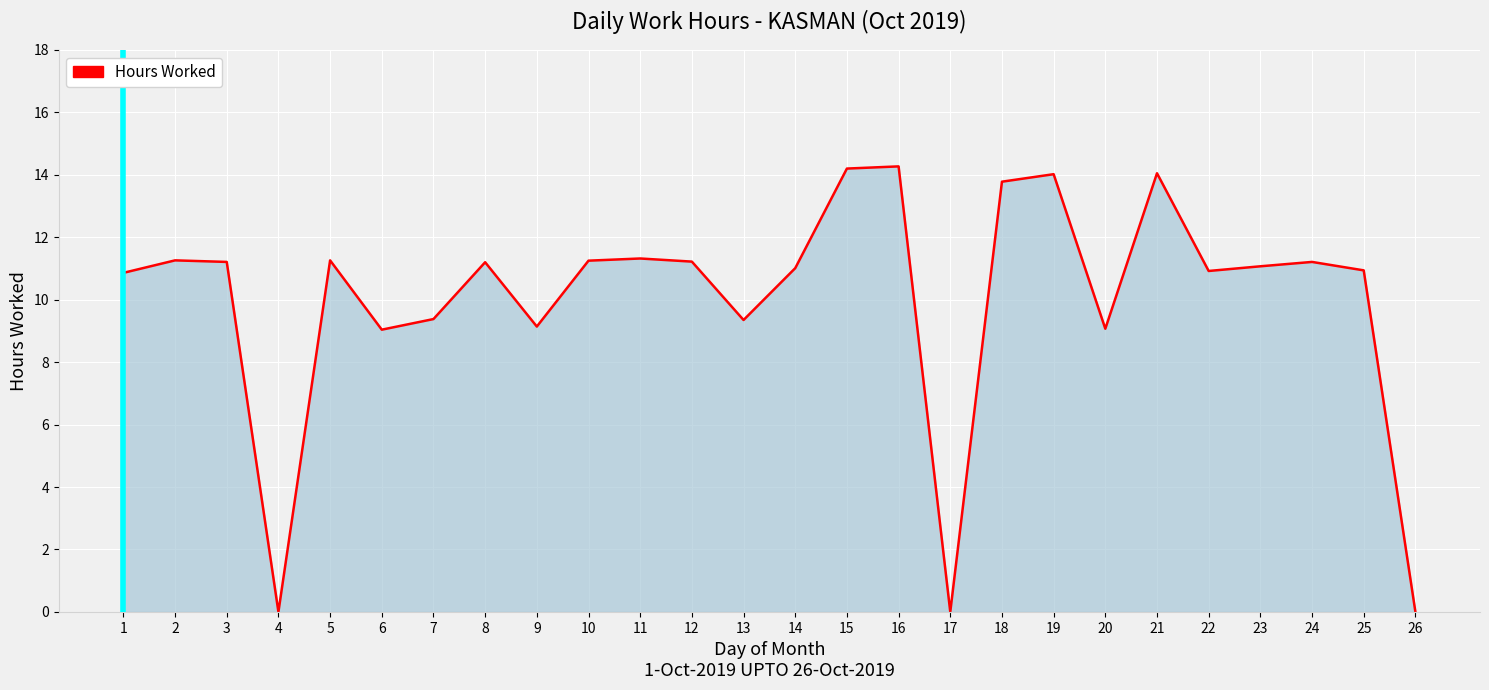

What is the difference between the maximum and minimum values?

14.3